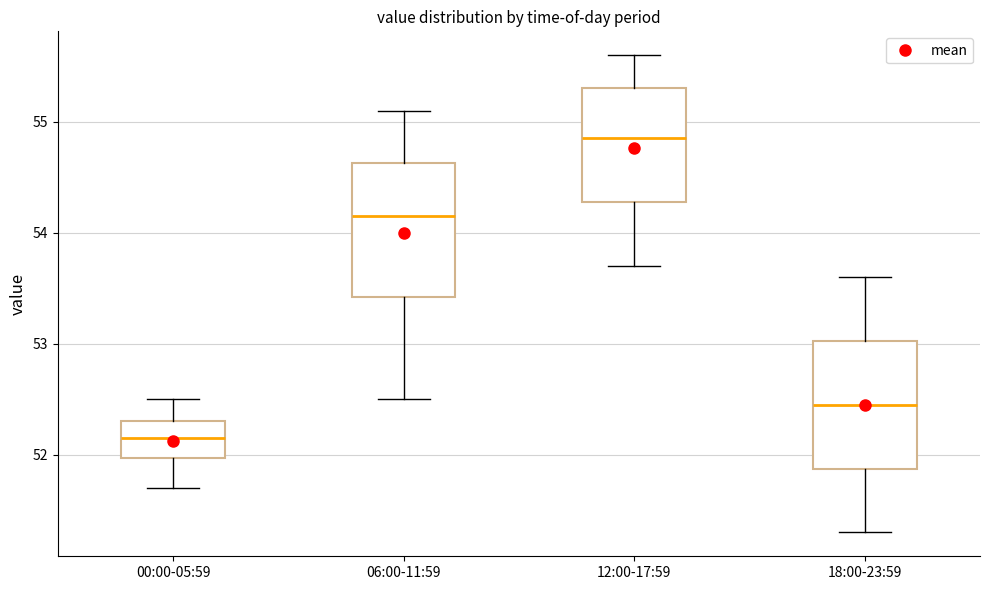

Where is the upper edge of the box for 12:00-17:59 on the y-axis? The values are not printed on the chart, so give them approximately, as read against the axis.

55.3